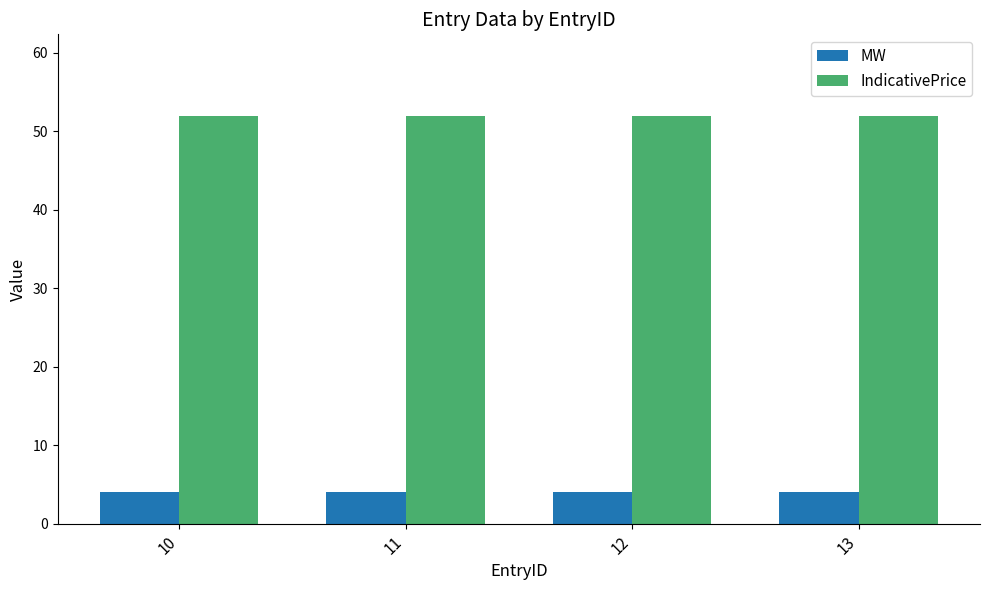

What is the value of the IndicativePrice bar at the 4th from the left?

52.0